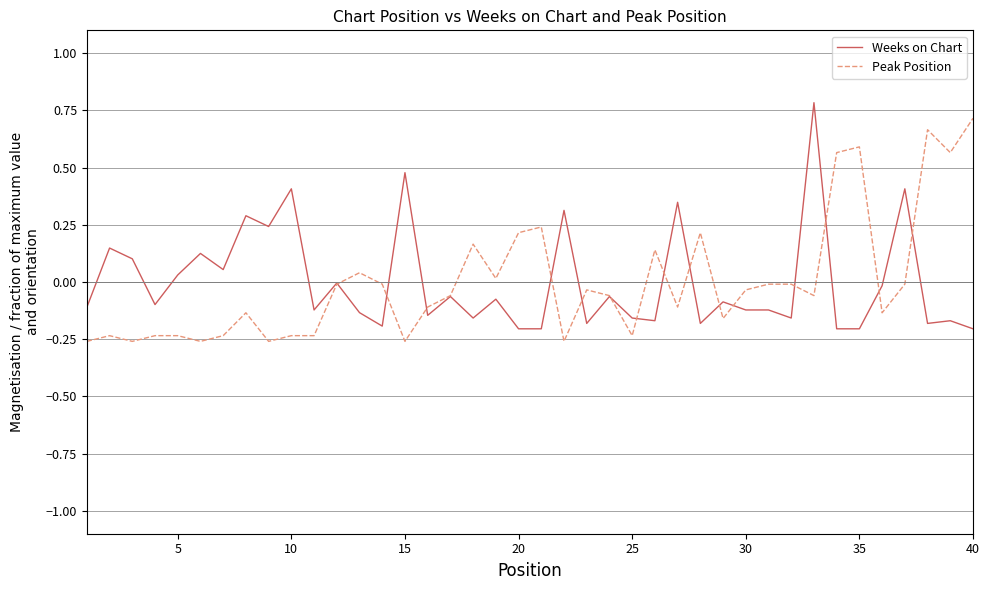

True or false: Weeks on Chart has more than 2 interior local peaks.

True